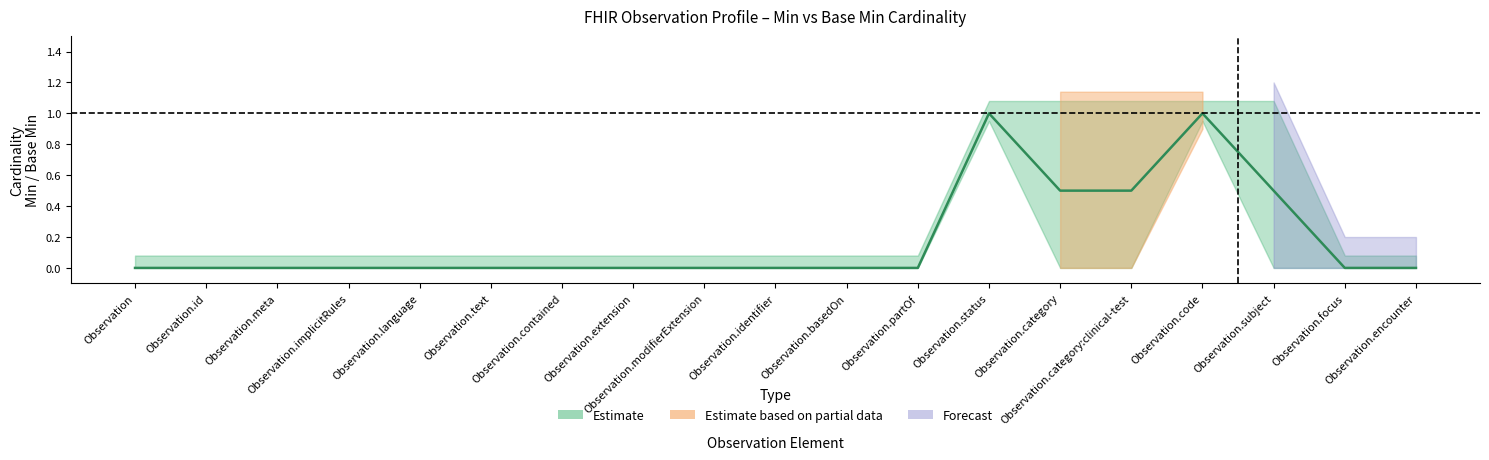

The value of Estimate at Observation.focus is 0. True or false?

True